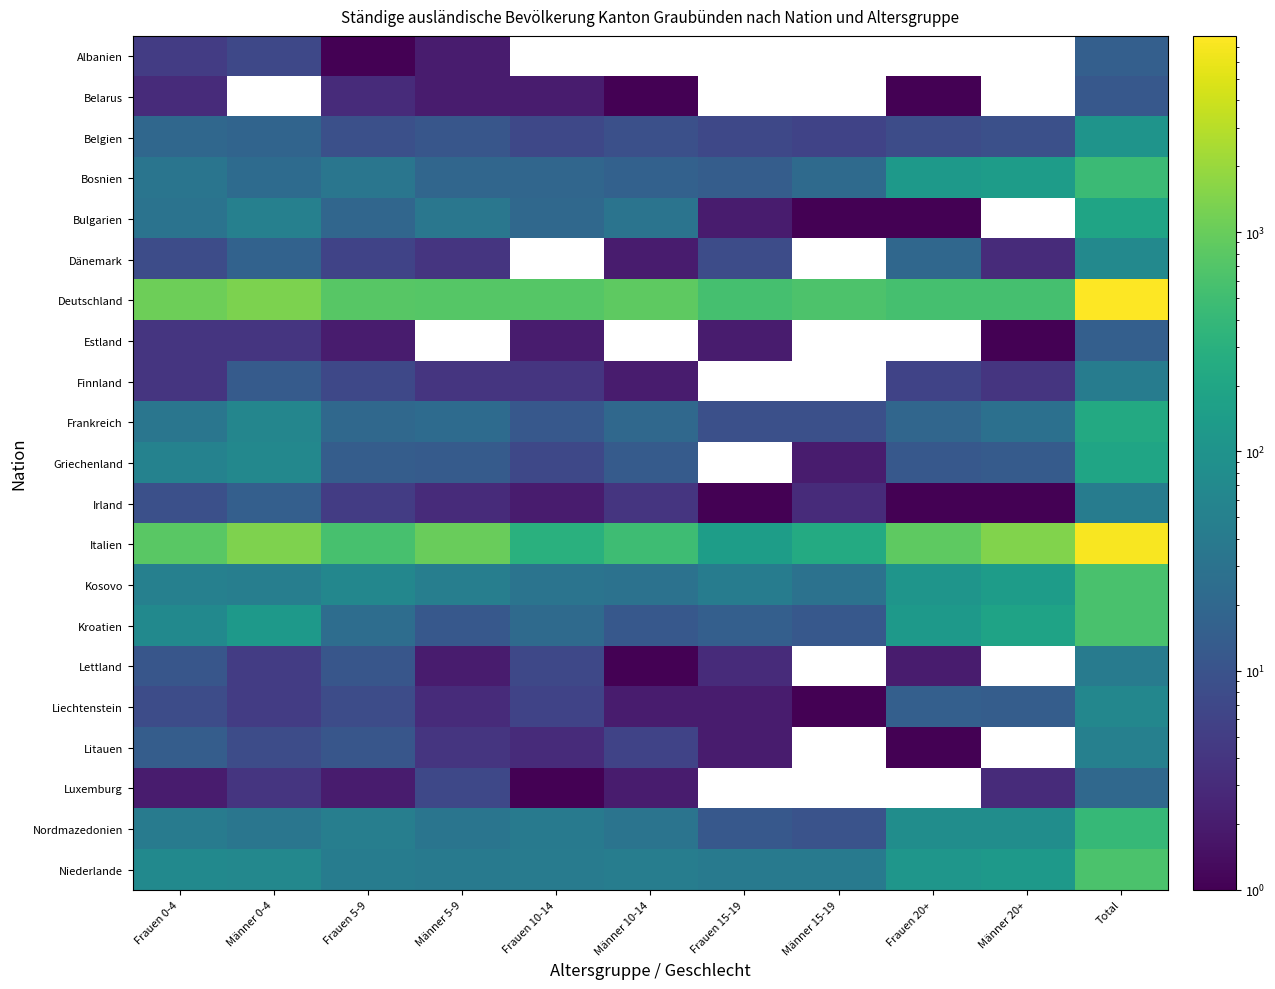

At which label is Albanien closest to 8?

Männer 0-4